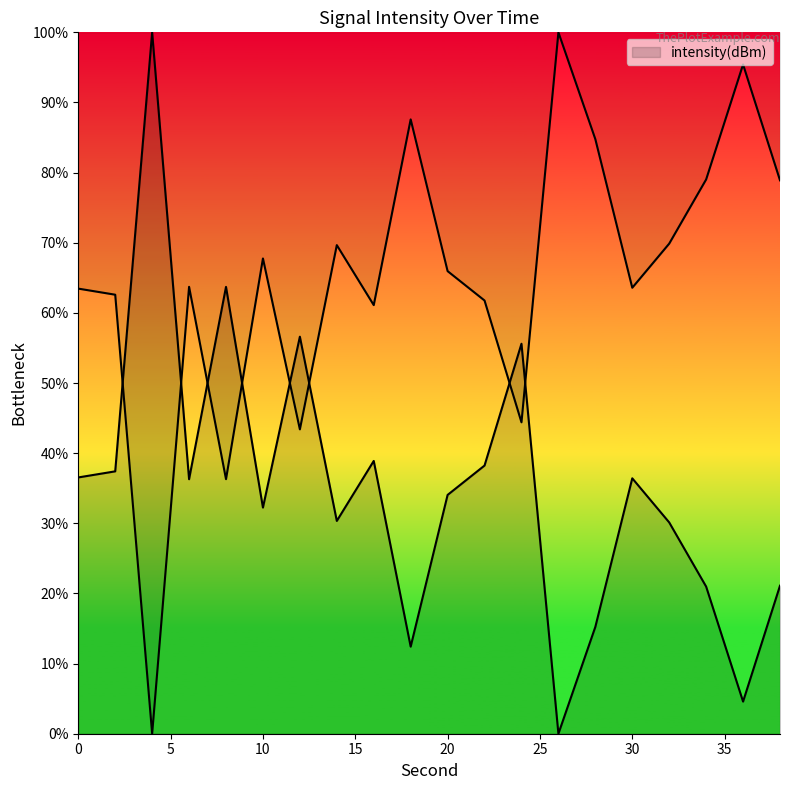

Rank the categories by value from highest to lowest.

26, 36, 18, 28, 34, 38, 32, 14, 10, 20, 6, 30, 0, 2, 22, 16, 24, 12, 8, 4